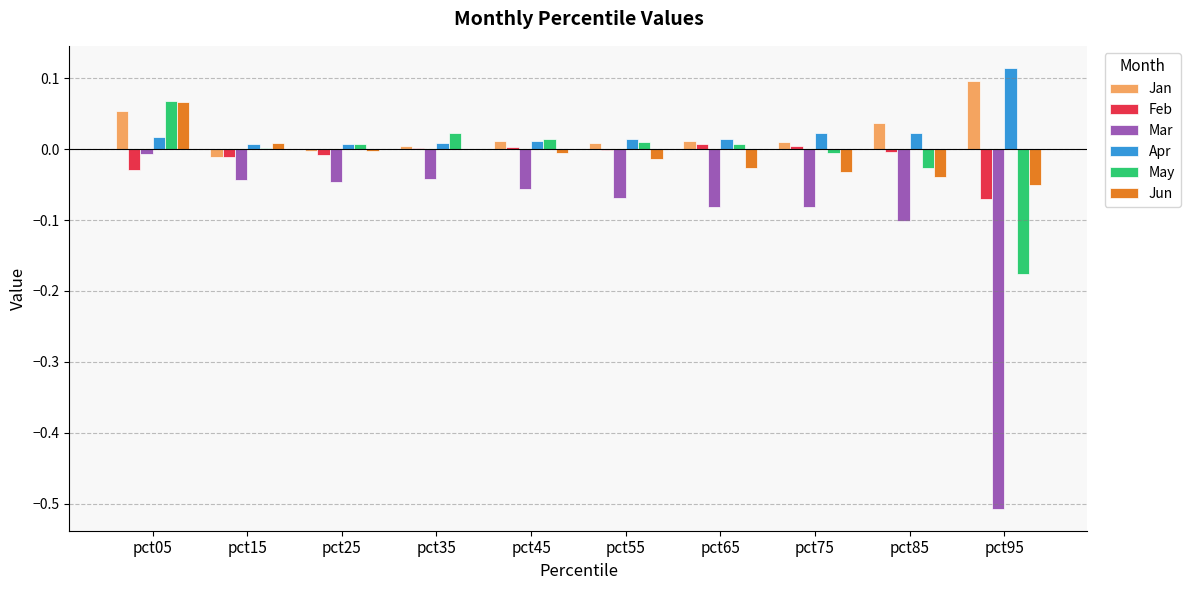

What is the sum of all Mar values?

-1.0